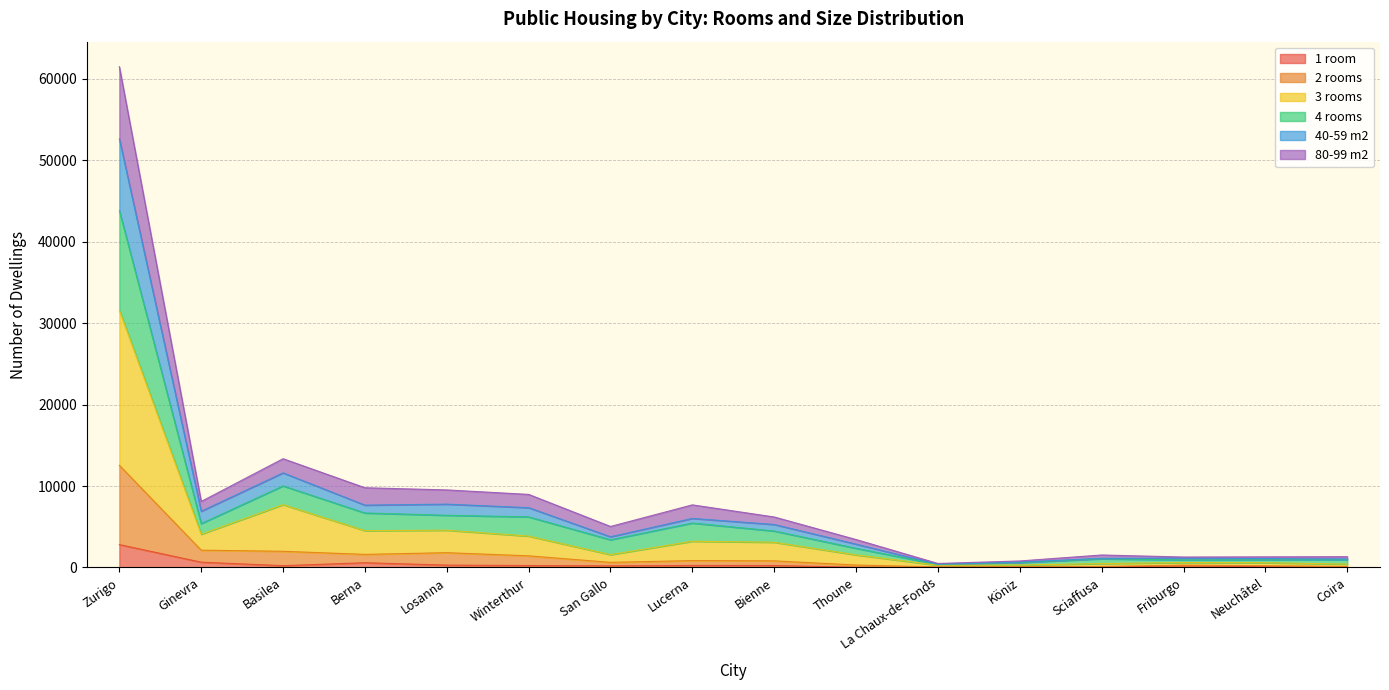

Which category has the highest value in the 1 room series?

Zurigo